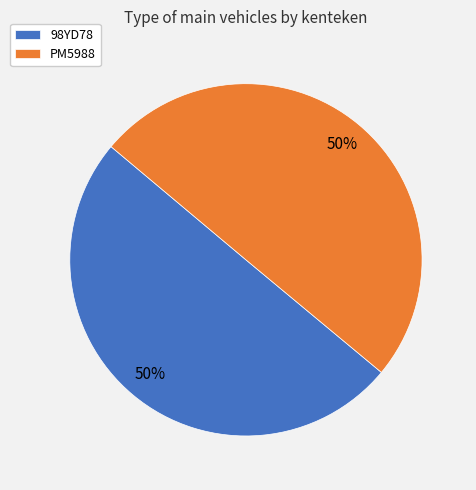

How many slices are in this pie chart?

2